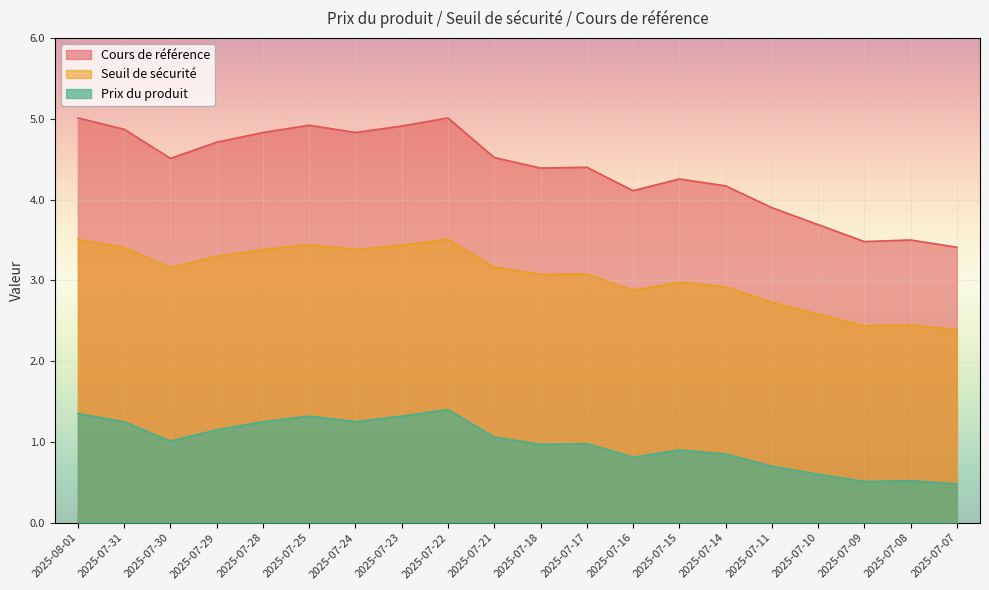

What are all the series names shown in the legend?

Cours de référence, Seuil de sécurité, Prix du produit